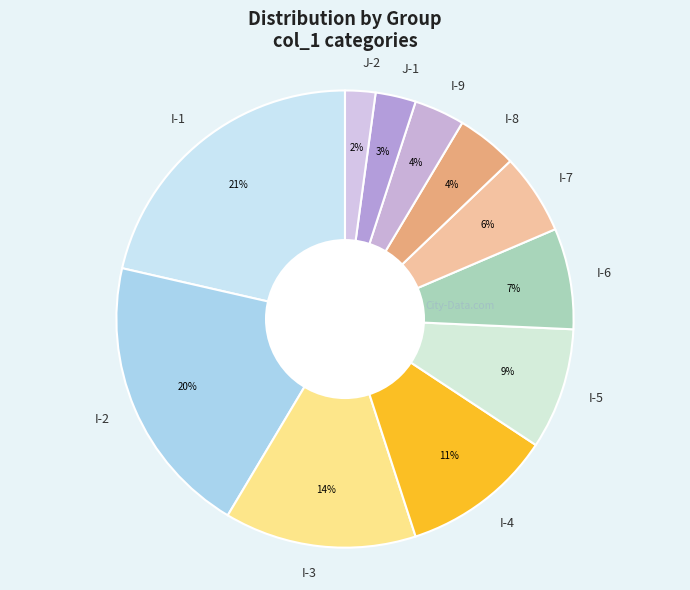

The I-3 slice represents 14% of the pie. True or false?

True